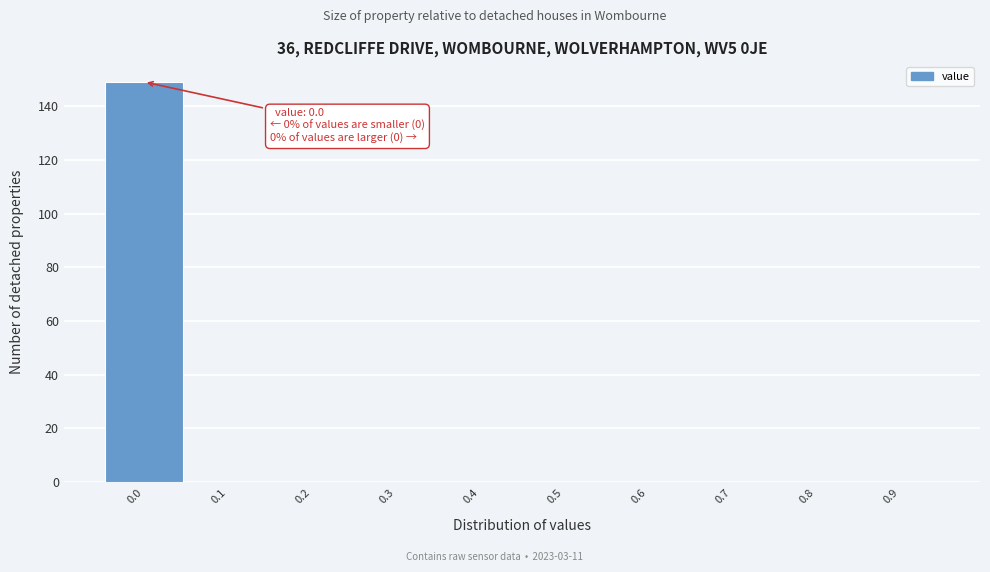

Reading left to right, list all the values displayed in this chart.

0.0=149	0.1=0	0.2=0	0.3=0	0.4=0	0.5=0	0.6=0	0.7=0	0.8=0	0.9=0